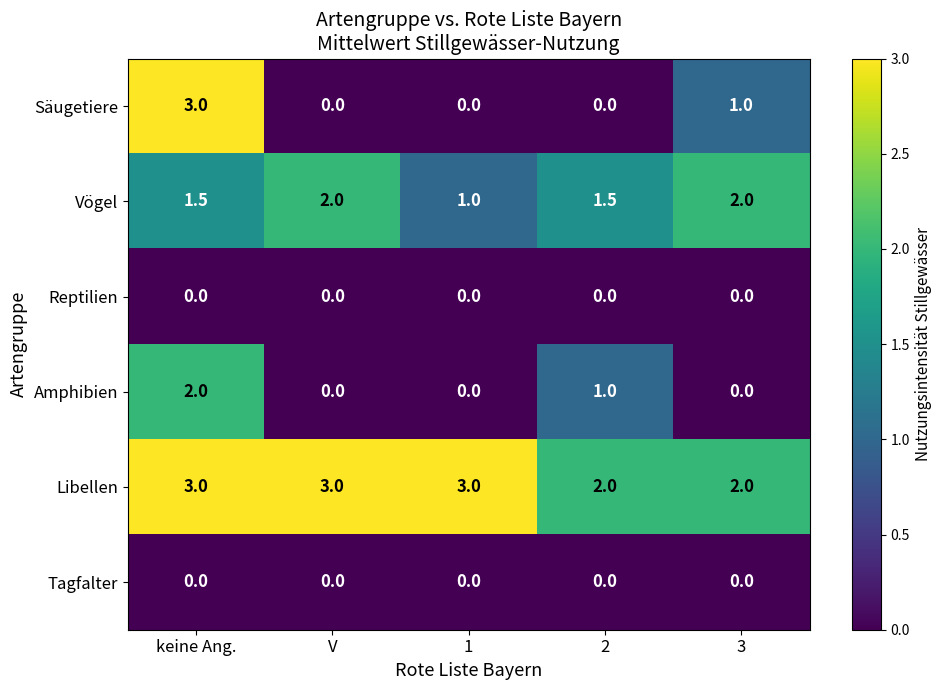

What is the maximum value shown in the chart?

3.0